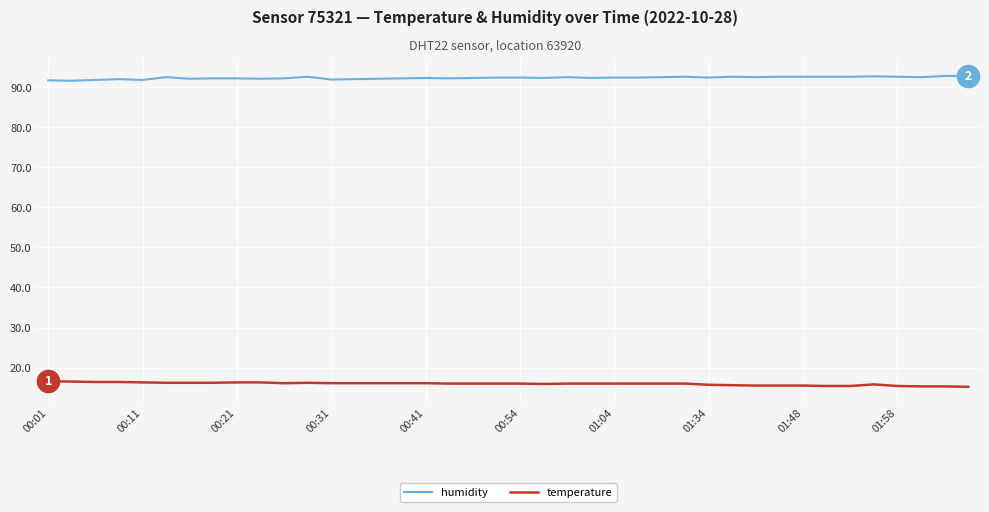

What is the sum of all humidity values?

3692.9